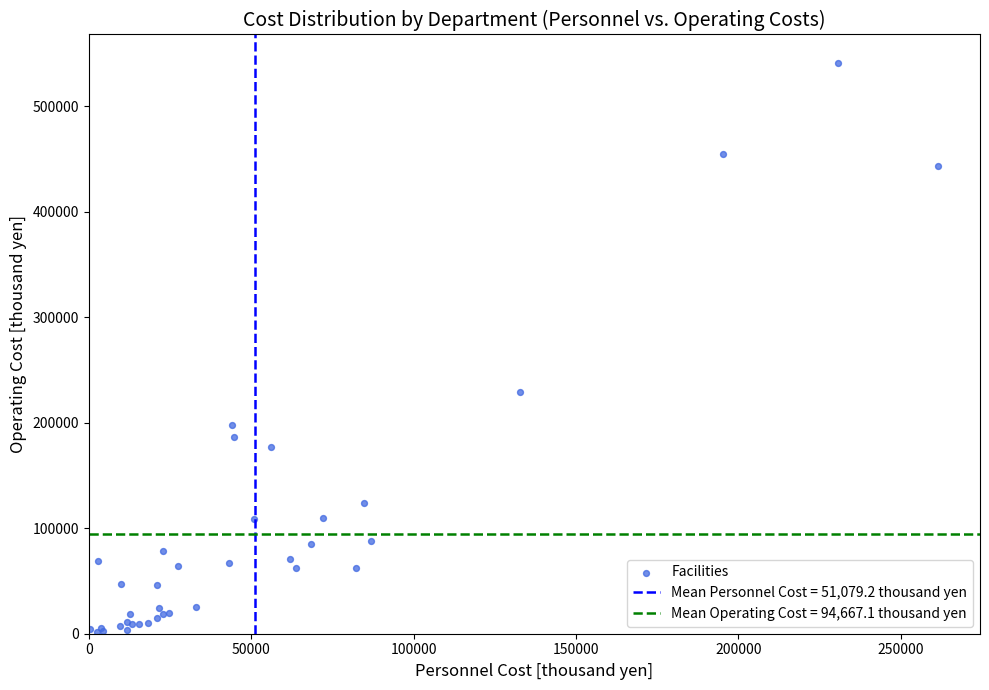

What Y value in the scatter plot is closest to 271442?

229113.0